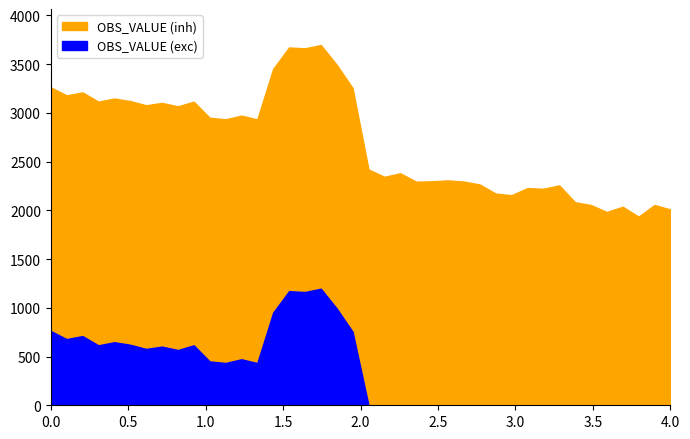

True or false: there are more than 0 points higher than both neighbors.

True